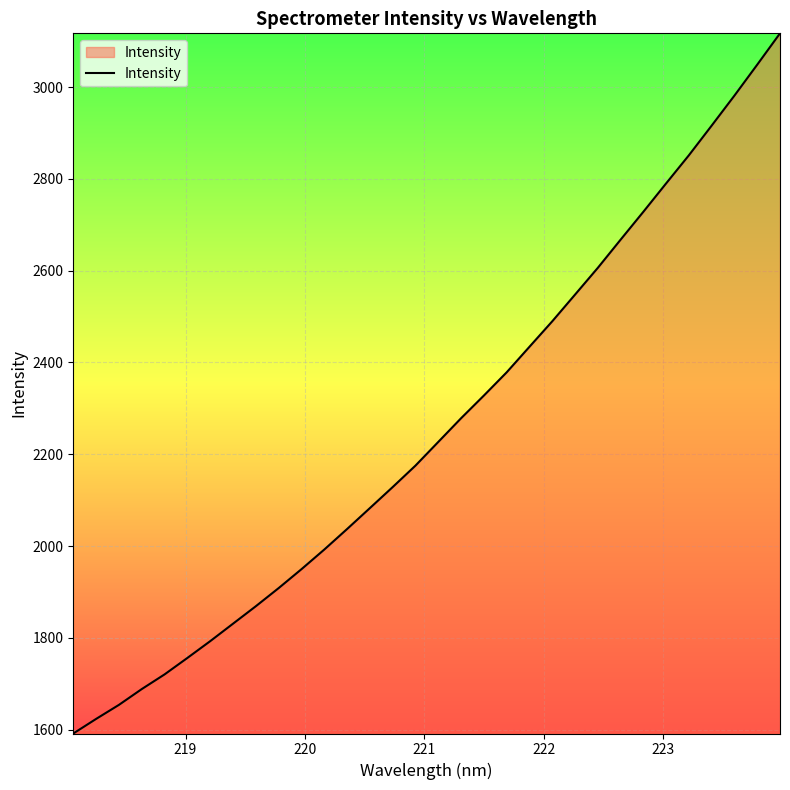

True or false: the data has more than 0 interior local peaks.

False